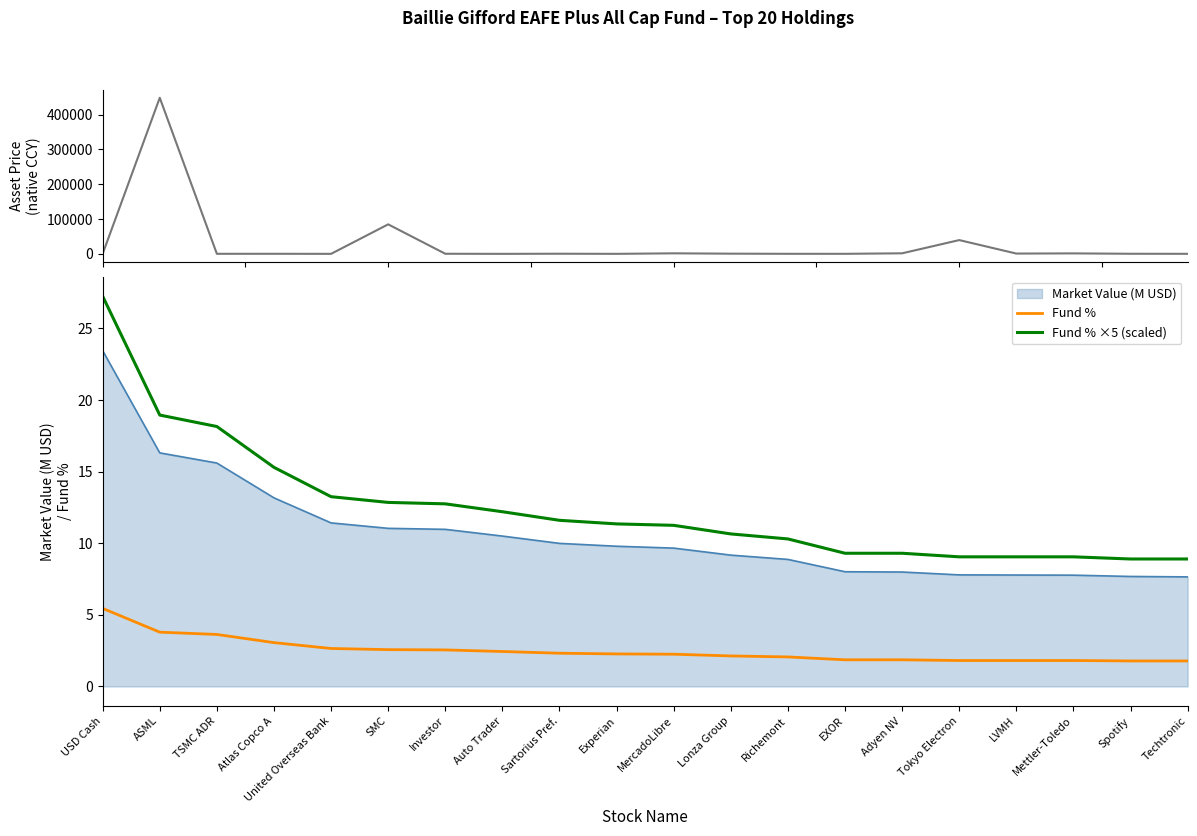

Is the value of Asset Price (native CCY) at TSMC ADR greater than the value of Fund % ×5 (scaled) at Richemont?

Yes